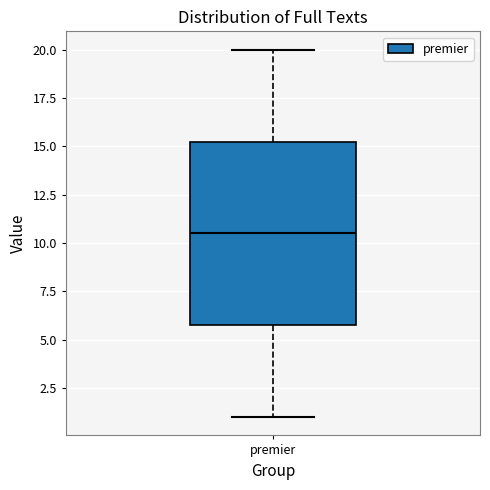

Read this box plot against the y-axis: the position of the median line, the range covered by the box, and the ends of both whiskers. The values are not printed on the chart, so give them approximately, as read against the axis.

median 10.5, box 6.0 to 15.5, whiskers 1.0 to 20.0